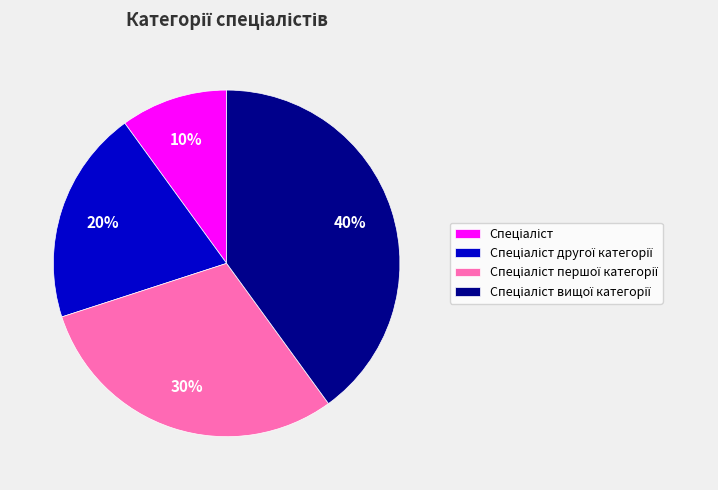

To the nearest percent, what is the difference between the largest and smallest slice percentages?

30%